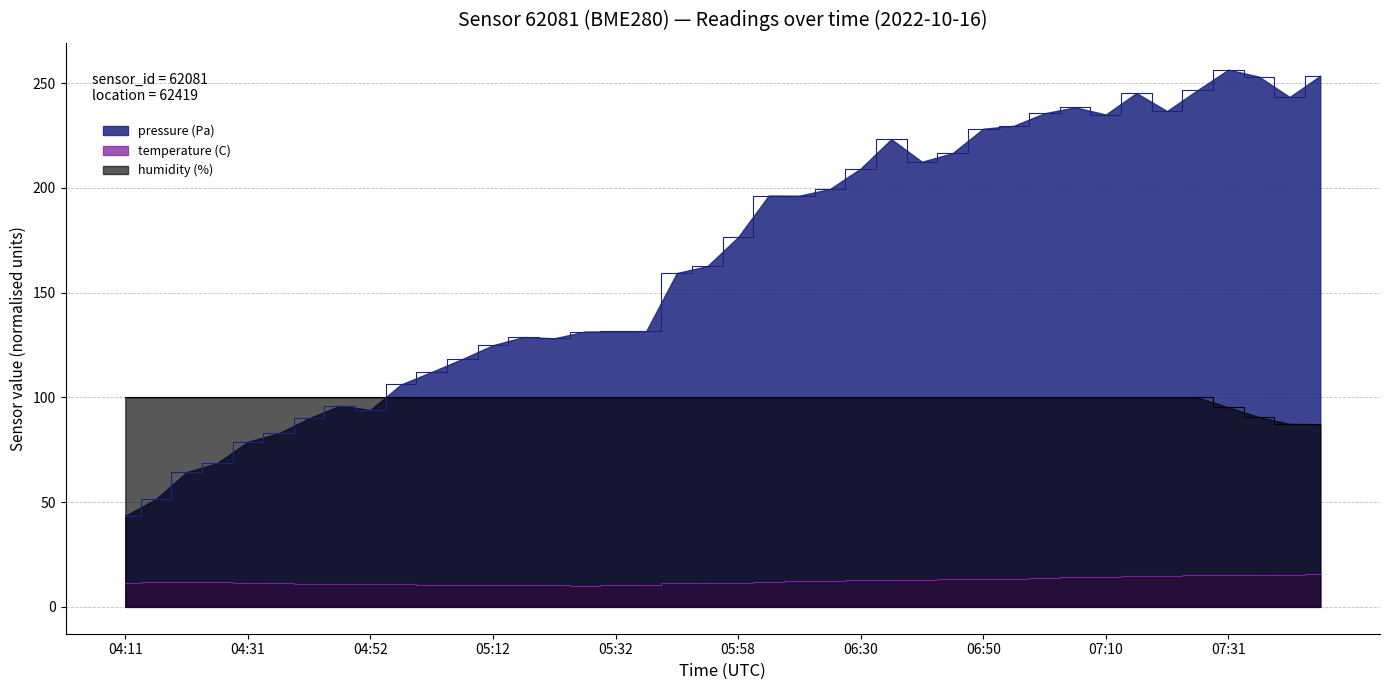

True or false: humidity (%) and temperature (C) cross at least once.

False